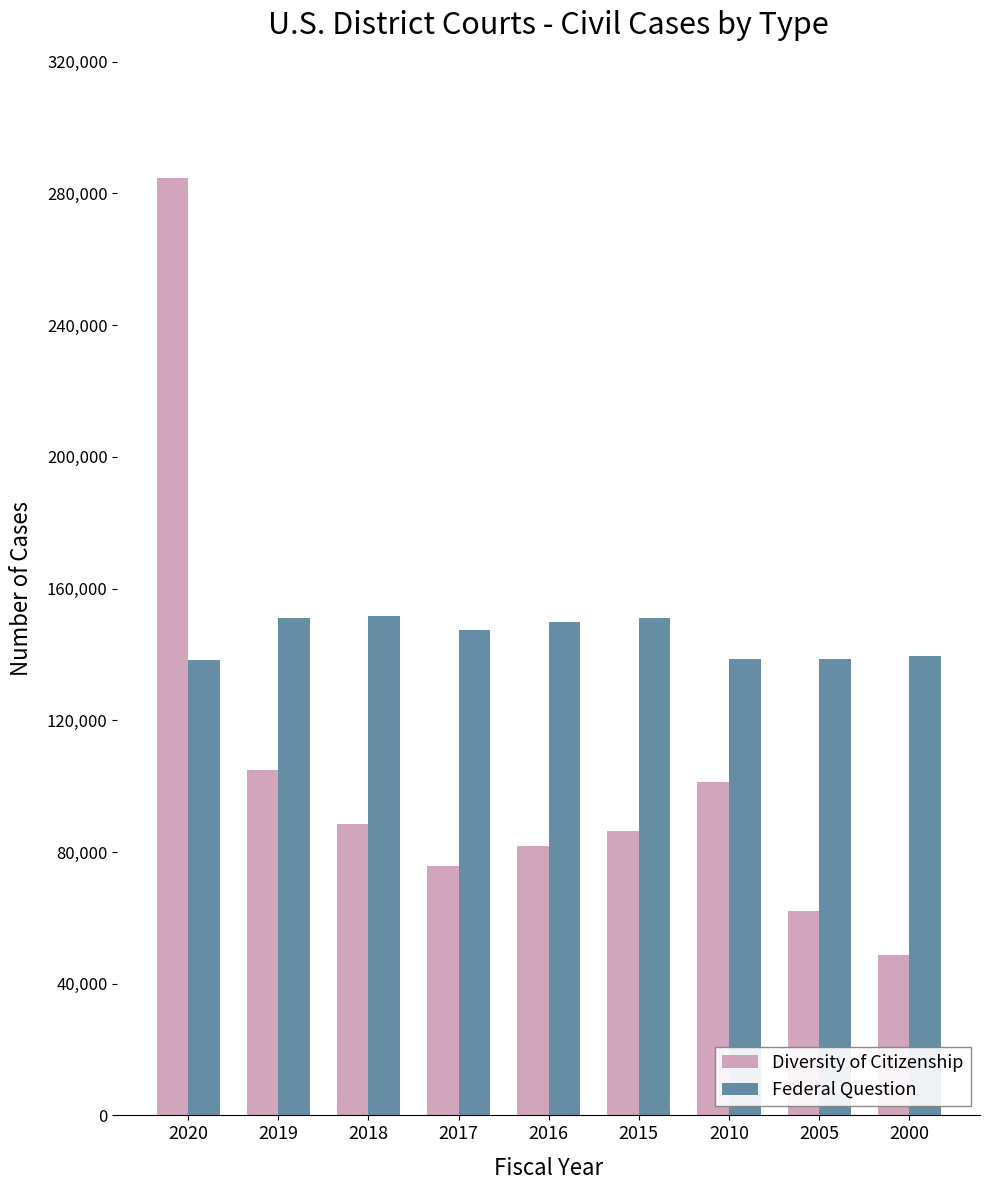

Read the Diversity of Citizenship value at 2000.

48626